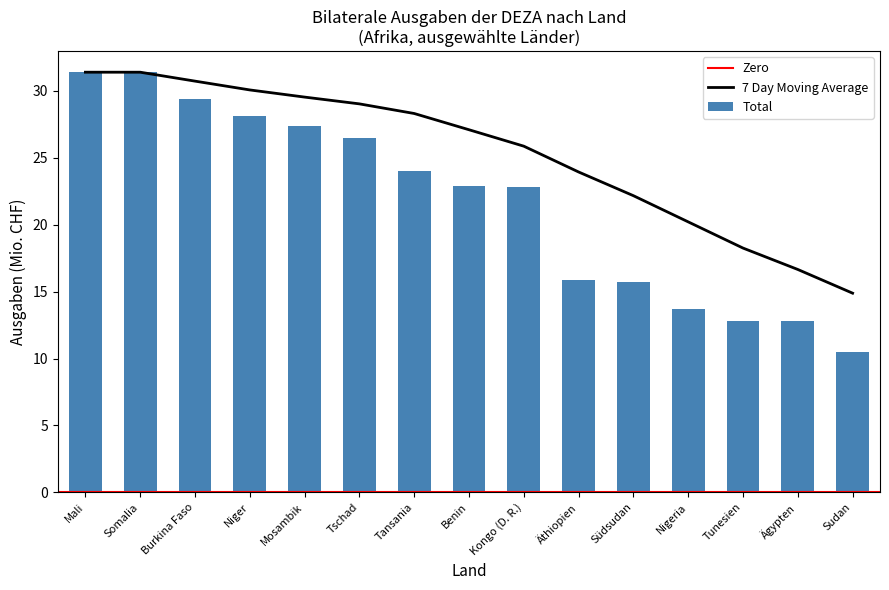

Which label corresponds to the smallest value in the chart?

Sudan